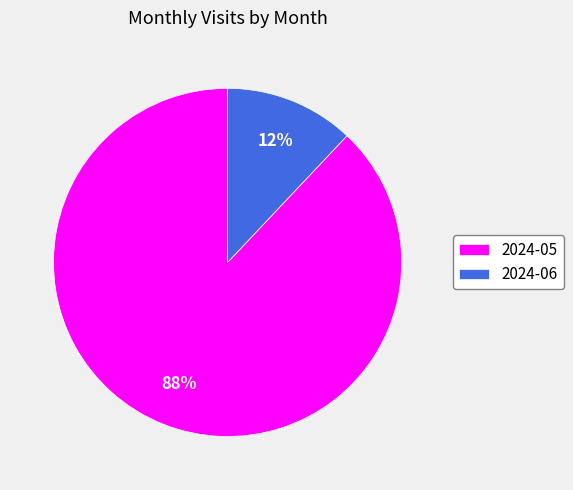

Is it true that 2024-06 is 21% of the pie?

False